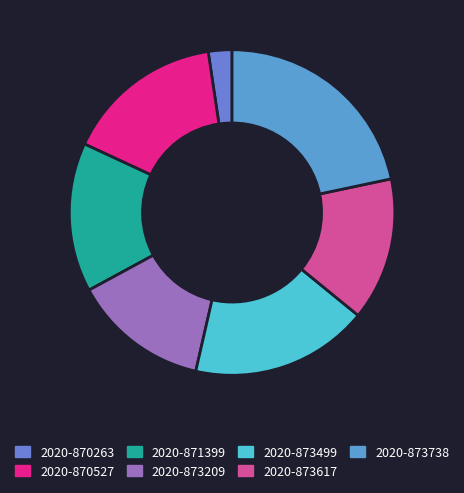

To the nearest percent, what portion does 2020-873738 represent?

22%